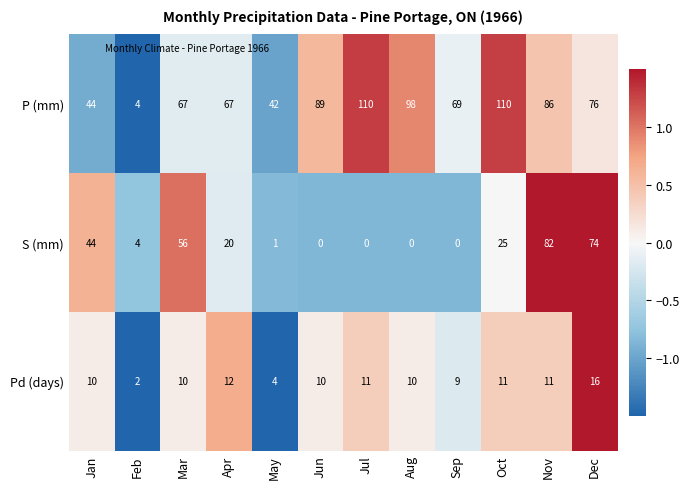

List the series in order of their overall mean, highest first.

P (mm), S (mm), Pd (days)